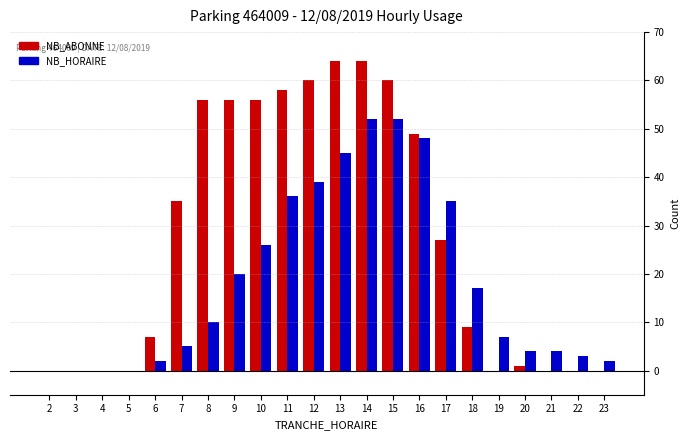

How many series are shown in this chart?

2